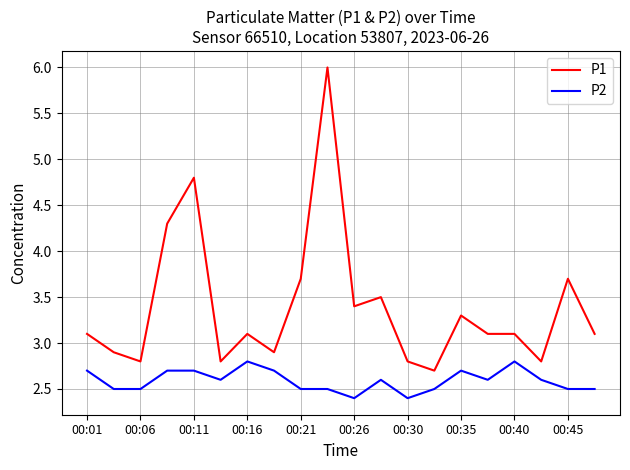

True or false: P1 and P2 cross at least once.

False